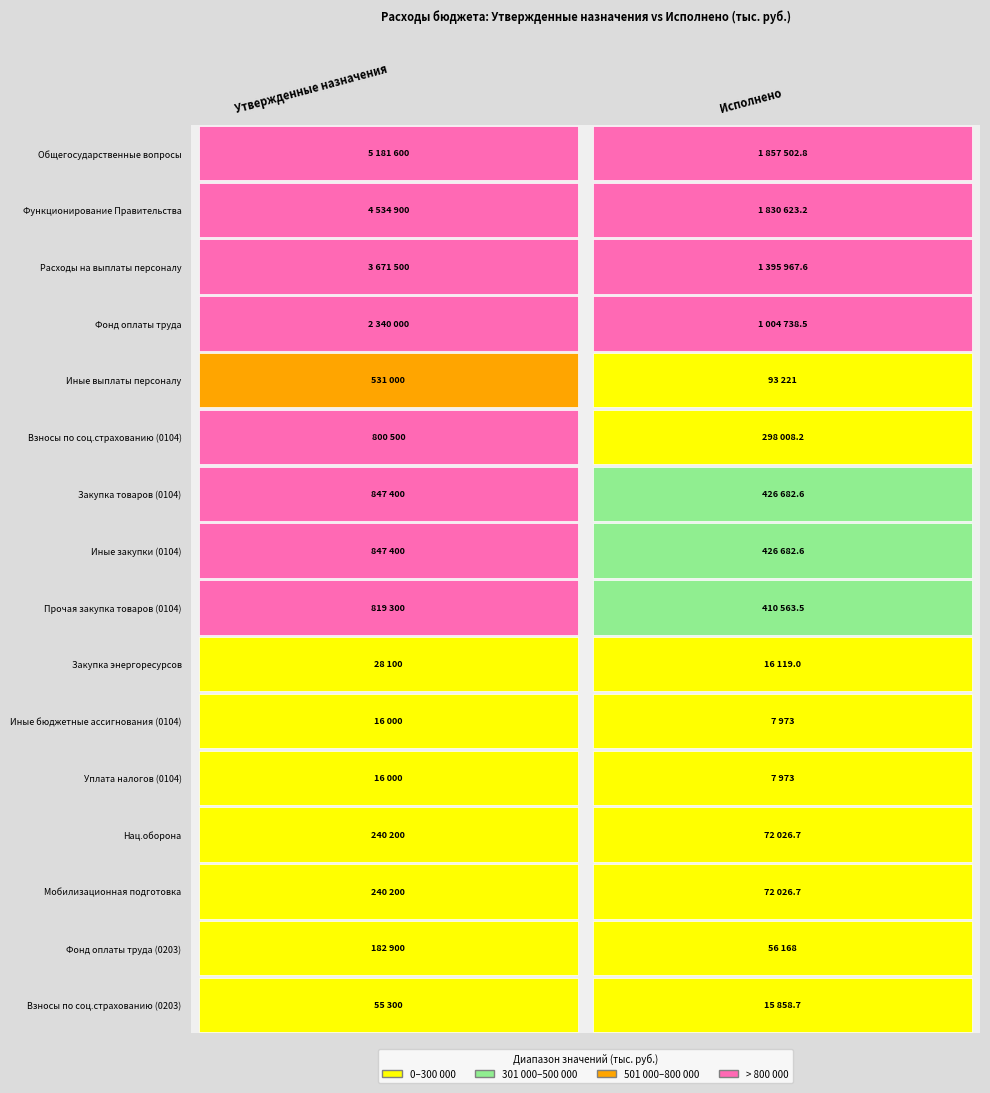

How many data points in Уплата налогов (0104) are less than 16000?

1